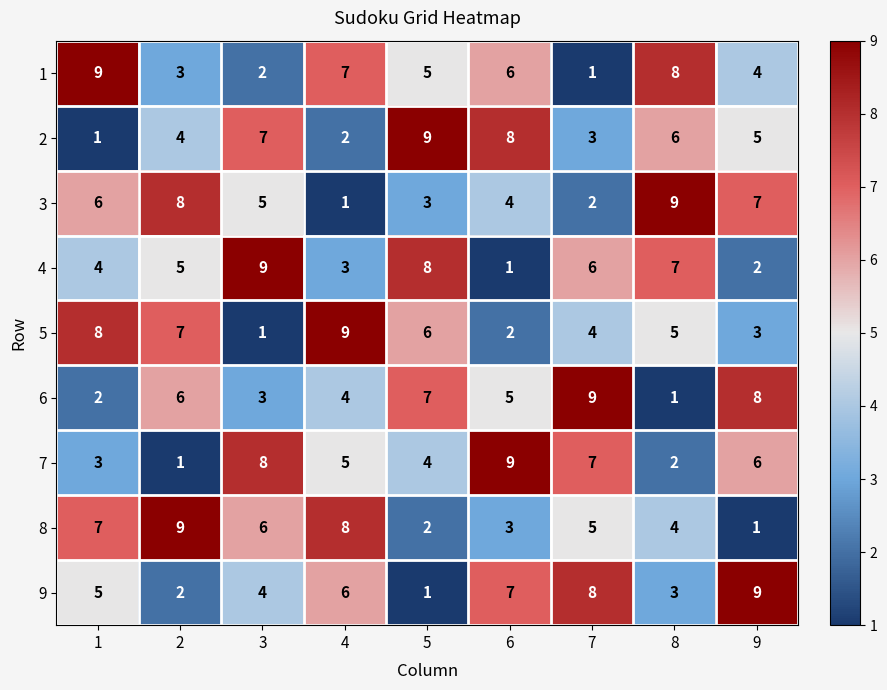

What is the average value of the 8 series?

5